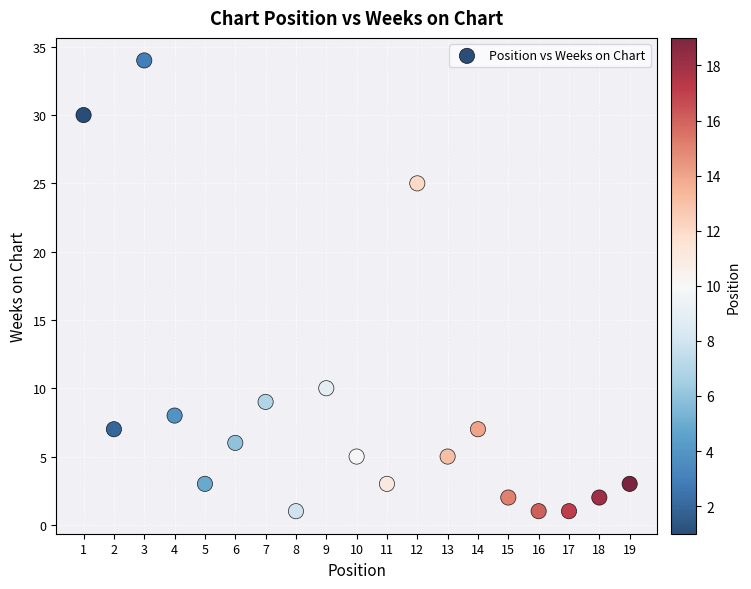

What Y value in the scatter plot is closest to 17?

10